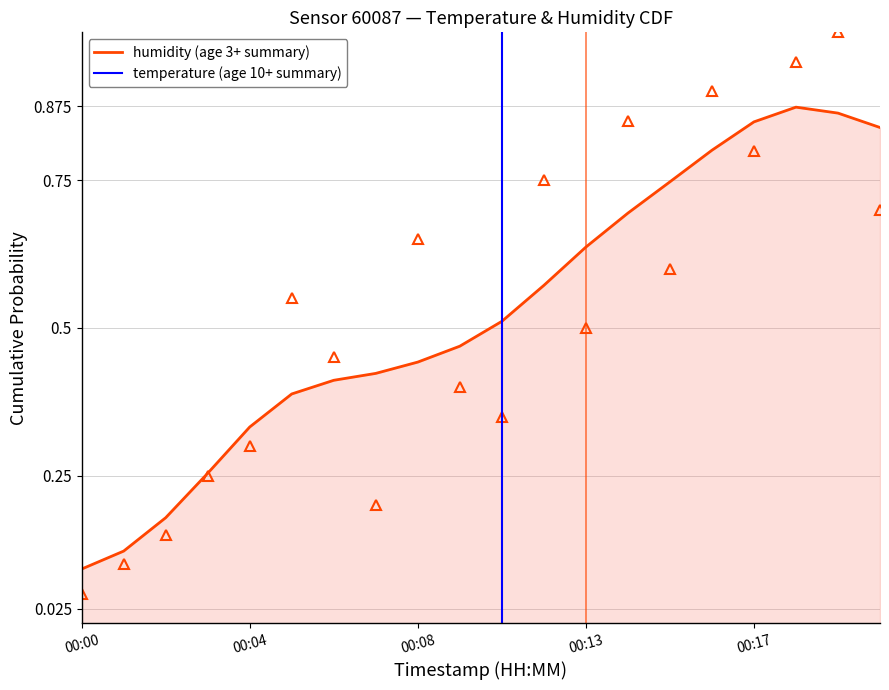

At which label does humidity (age 3+ summary) reach its minimum?

00:00